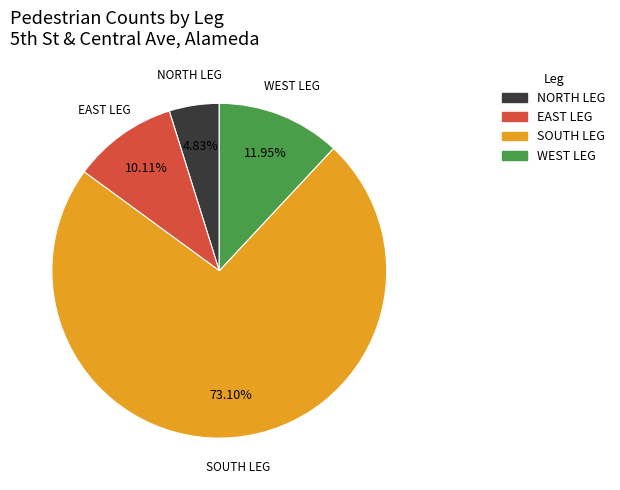

What is the ratio of the value at WEST LEG to the value at NORTH LEG?

2.5